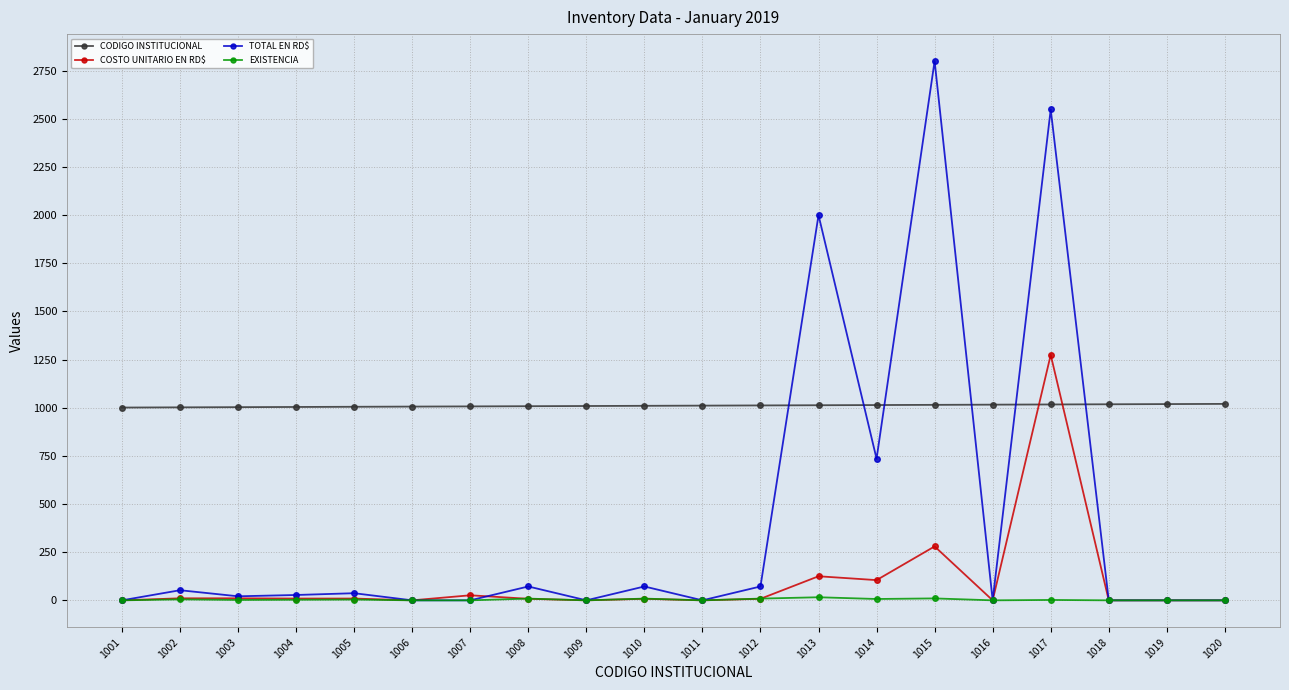

Is the value of EXISTENCIA at 1011 greater than the value of TOTAL EN RD$ at 1013?

No